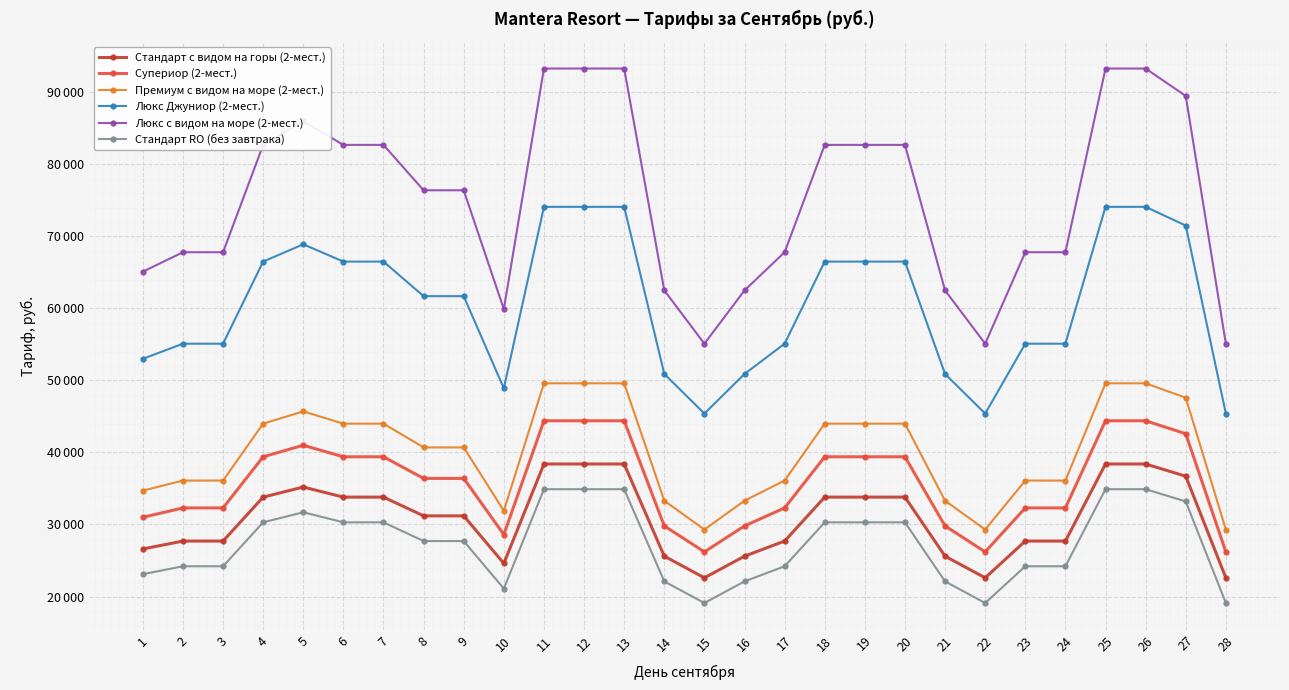

What are all the series names shown in the legend?

Стандарт с видом на горы (2-мест.), Супериор (2-мест.), Премиум с видом на море (2-мест.), Люкс Джуниор (2-мест.), Люкс с видом на море (2-мест.), Стандарт RO (без завтрака)